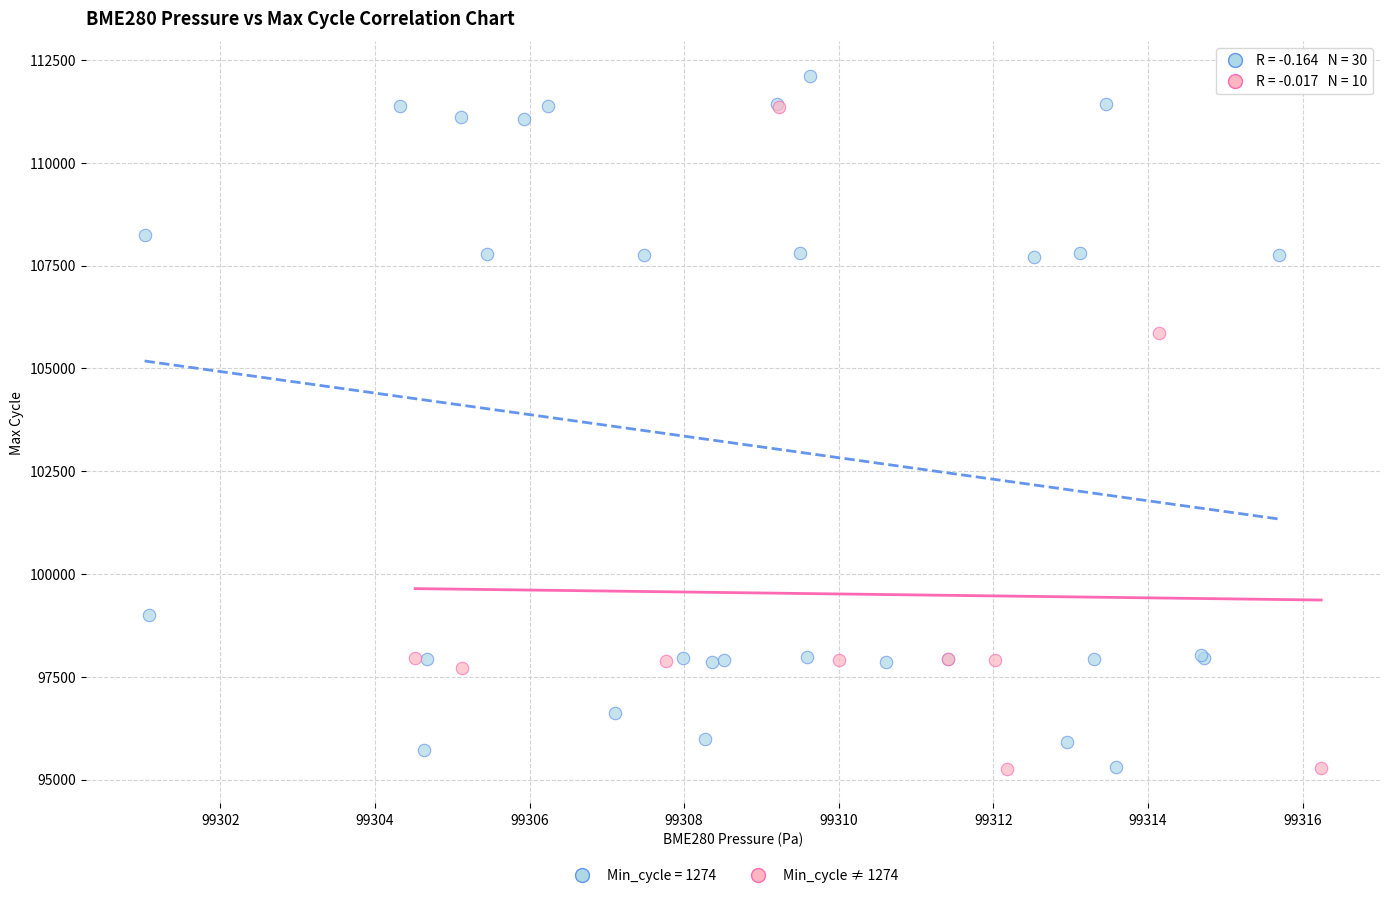

Which series has the largest Y range (max minus min)?

Min_cycle = 1274